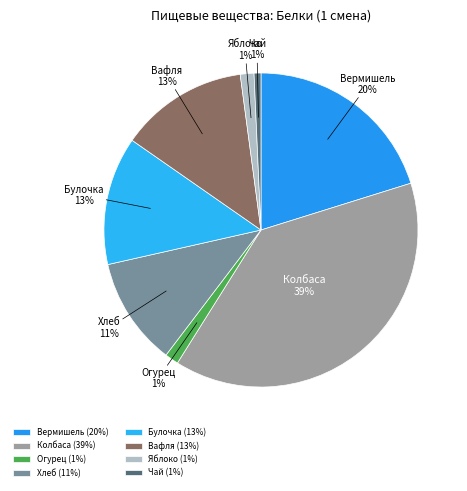

To the nearest percent, what is the combined percentage of Хлеб and Булочка?

24%